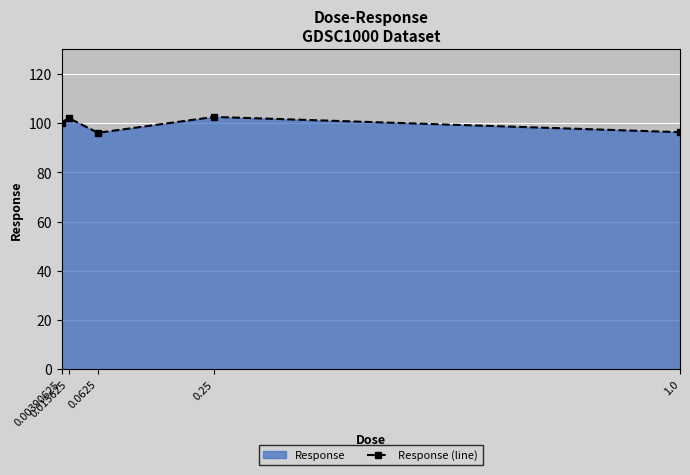

What is the difference between the second highest and minimum values?

6.0